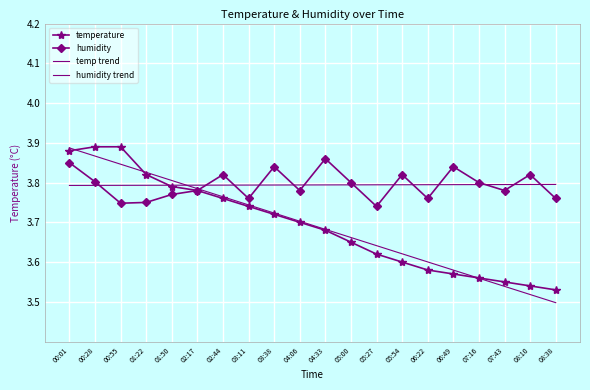

What is the label of the 3rd point from the right?

07:43